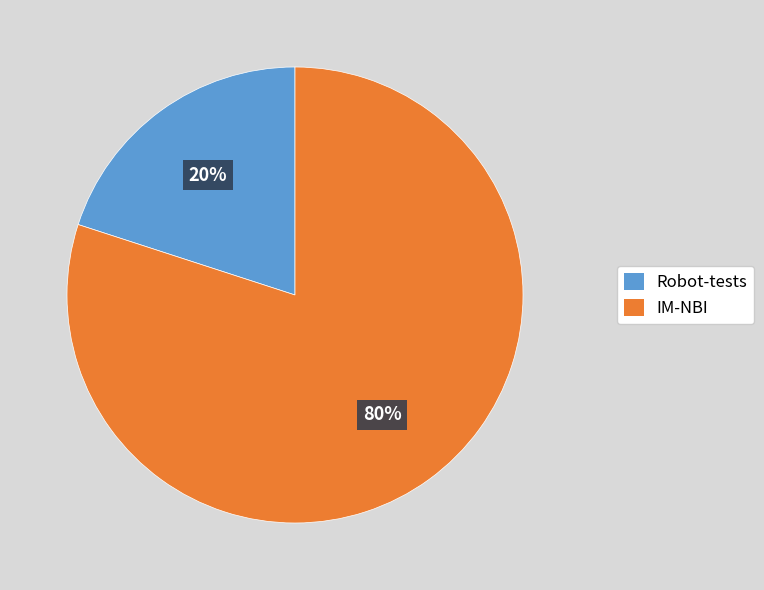

To the nearest percent, what is the average slice percentage?

50%